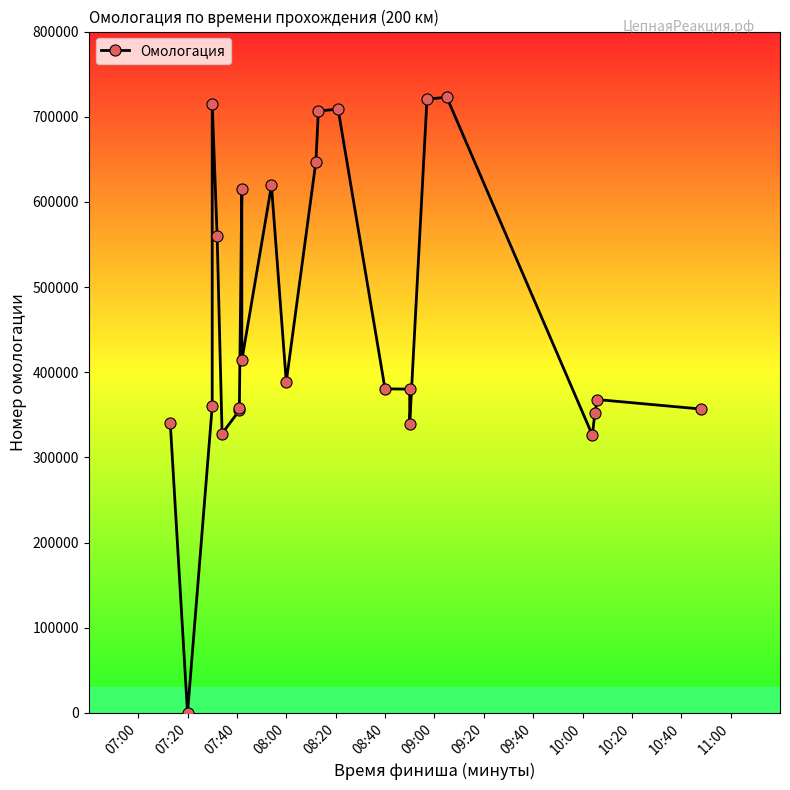

At which label is the value closest to 361518?

07:40